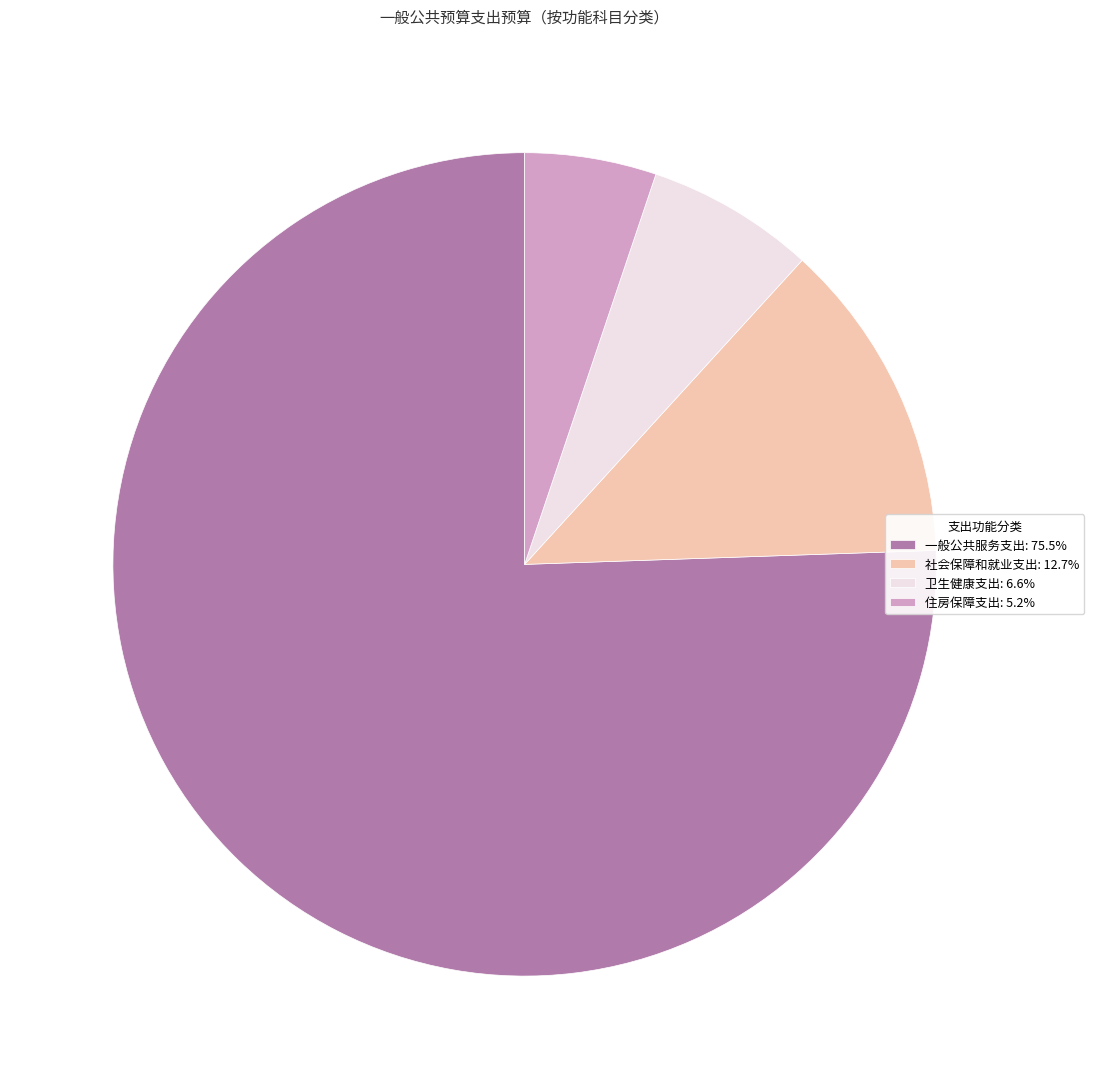

True or false: 卫生健康支出 accounts for 7% of the total.

True